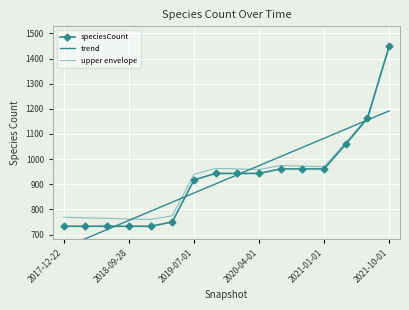

The value of upper envelope at 14 is 812.3. True or false?

False